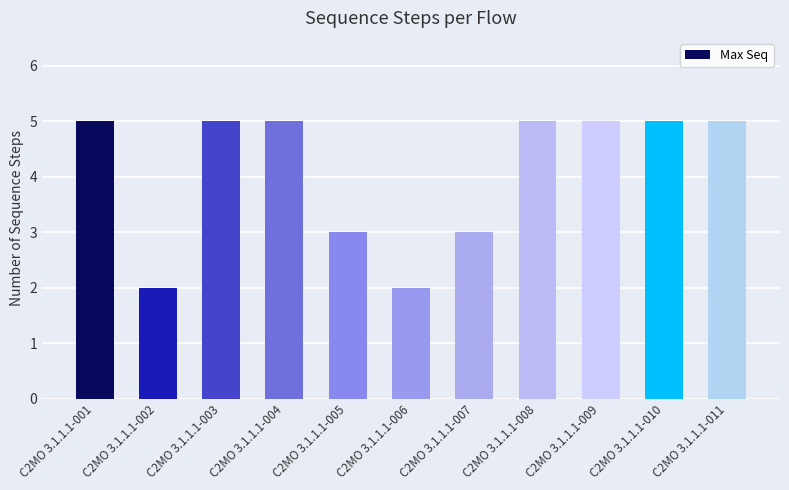

Approximately how many times larger is the value at C2MO 3.1.1.1-008 compared to C2MO 3.1.1.1-011?

1.0